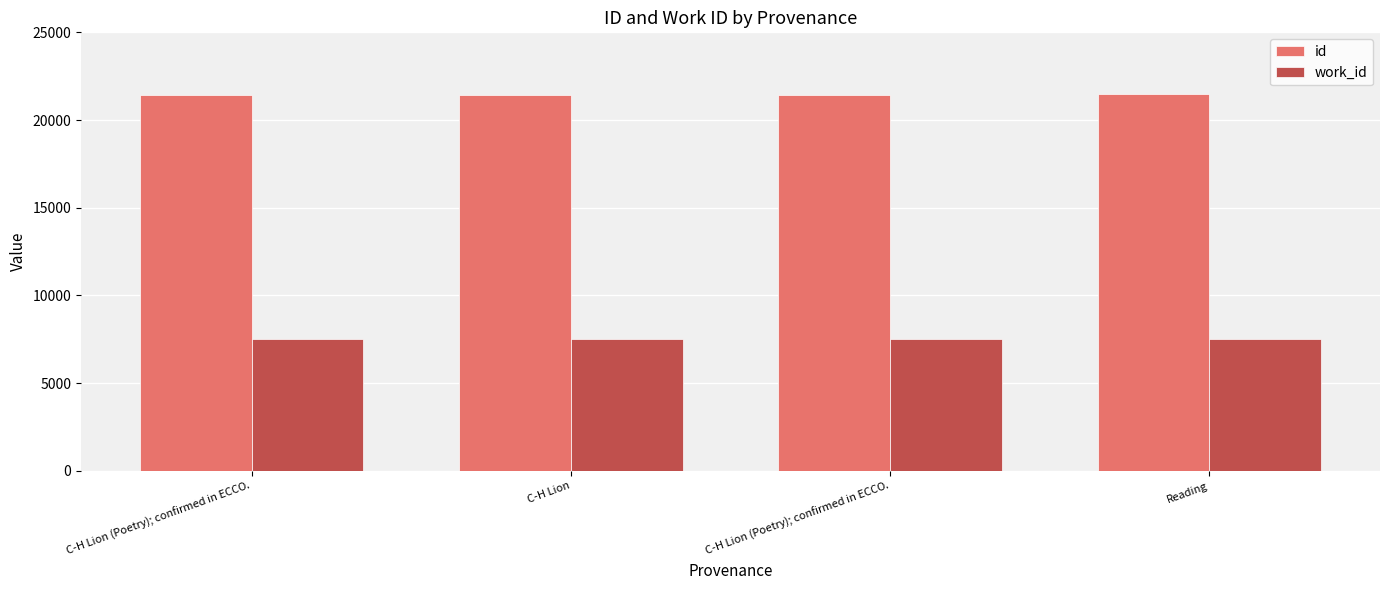

How many values in the id series are below 21418?

2